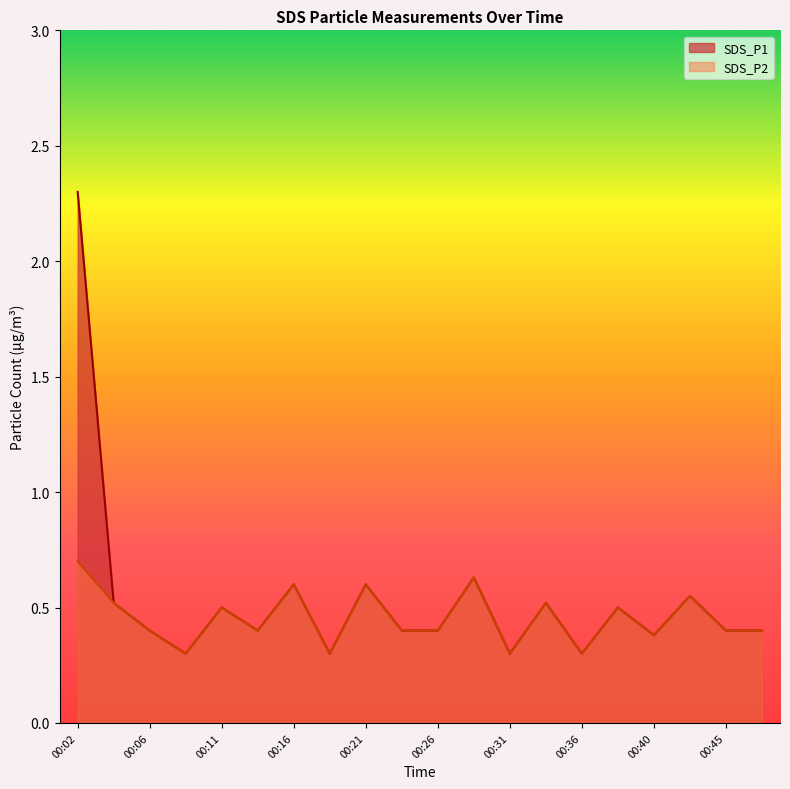

Reading left to right, what are all the values shown in this chart?

SDS_P1: 2.3	0.5	0.4	0.3	0.5	0.4	0.6	0.3	0.6	0.4	0.4	0.6	0.3	0.5	0.3	0.5	0.4	0.6	0.4	0.4
SDS_P2: 0.7	0.5	0.4	0.3	0.5	0.4	0.6	0.3	0.6	0.4	0.4	0.6	0.3	0.5	0.3	0.5	0.4	0.6	0.4	0.4